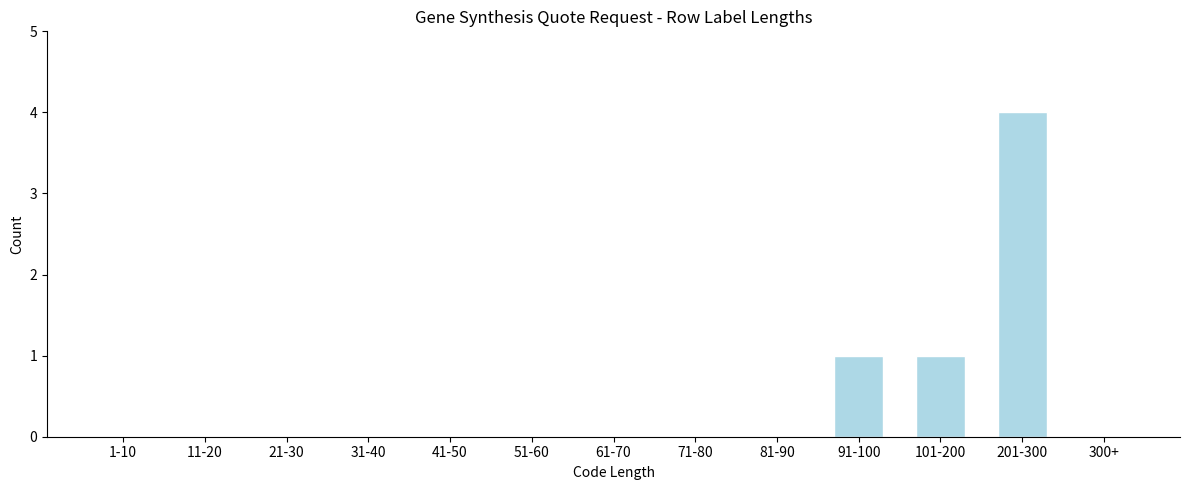

Reading left to right, list all the values displayed in this chart.

1-10=0	11-20=0	21-30=0	31-40=0	41-50=0	51-60=0	61-70=0	71-80=0	81-90=0	91-100=1	101-200=1	201-300=4	300+=0